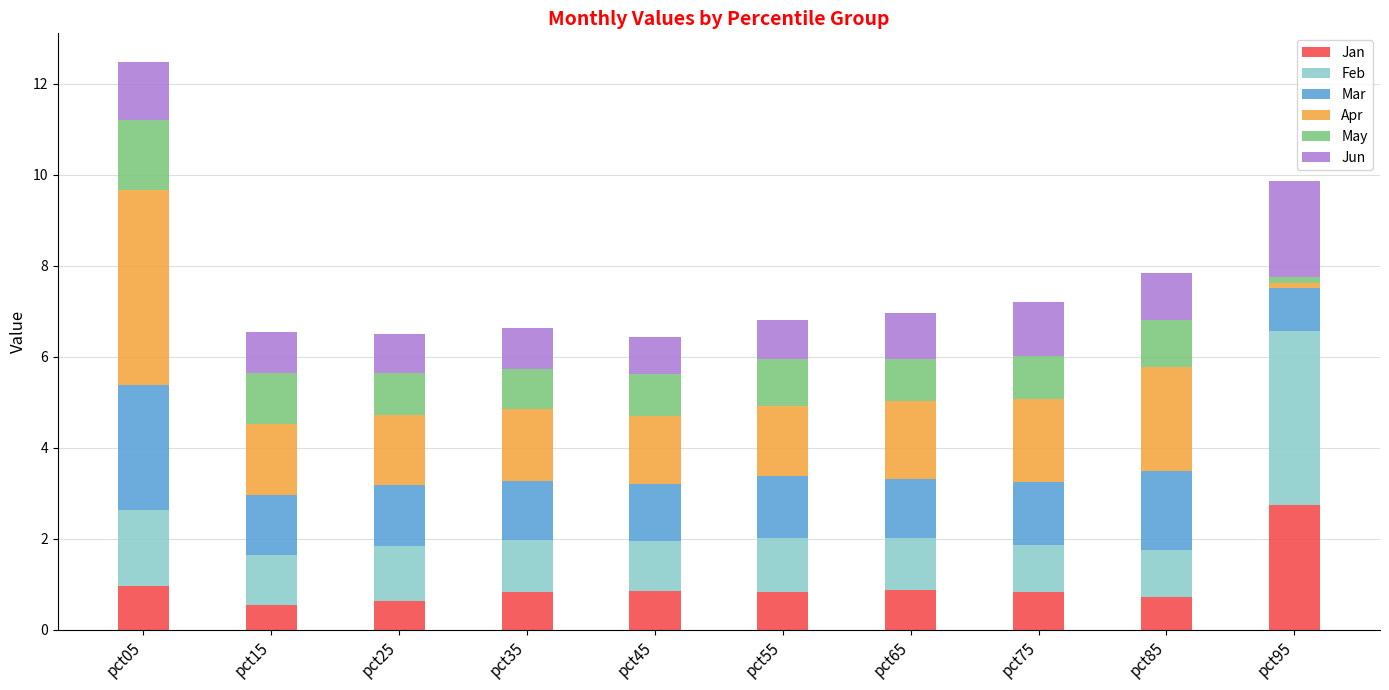

Which category has the highest value in the Jan series?

pct95